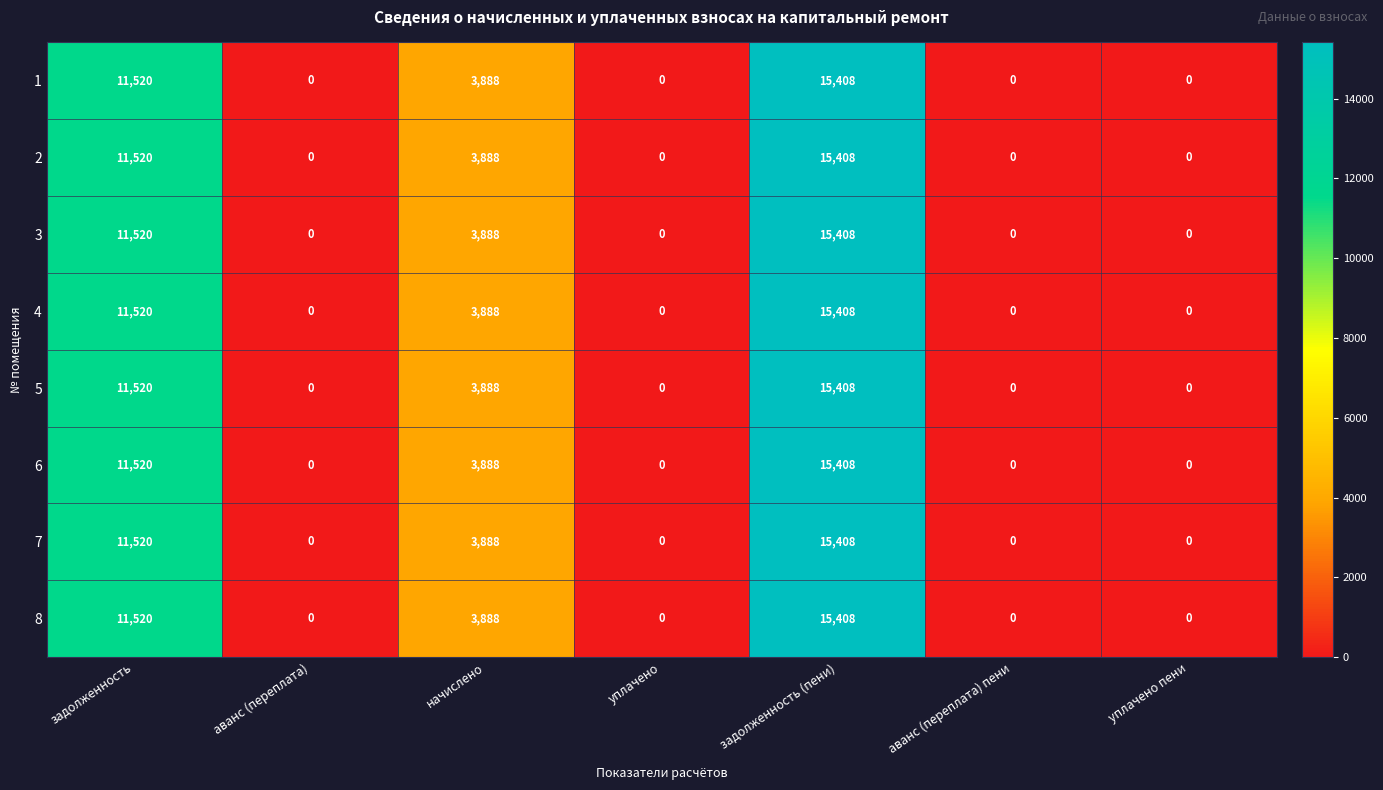

At which category is the sum across all series the highest?

задолженность (пени)